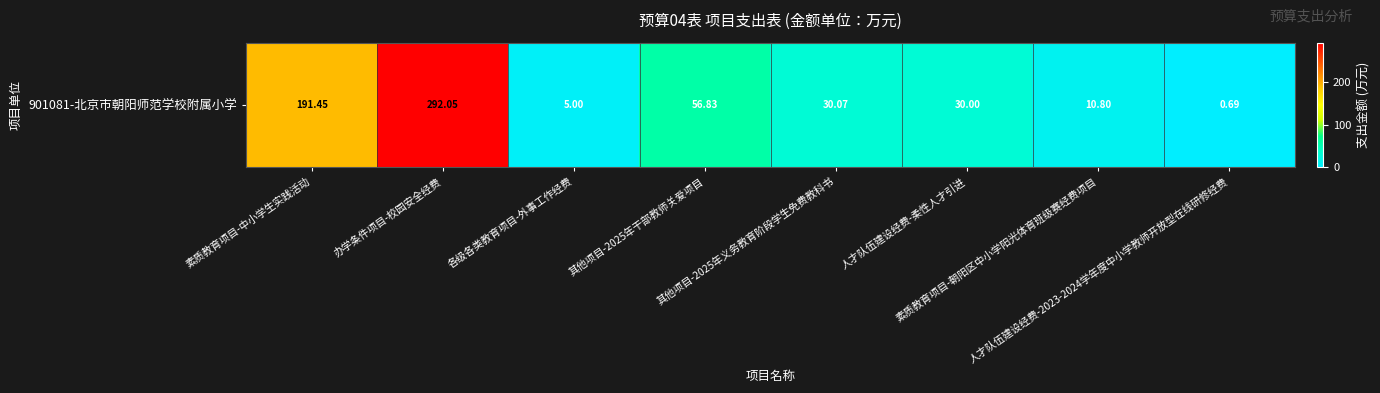

What is the approximate value at 其他项目-2025年干部教师关爱项目?

56.8